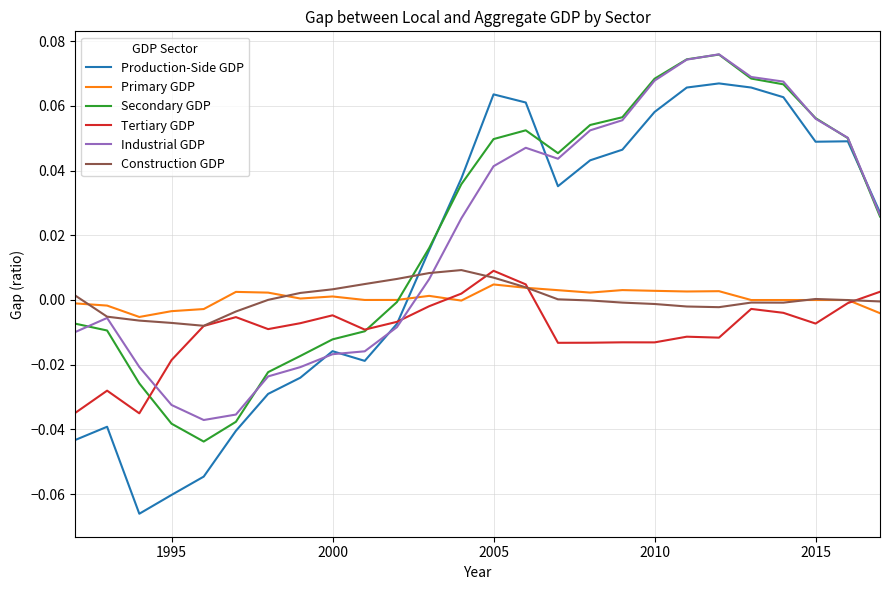

At how many categories does at least one series exceed 0?

22